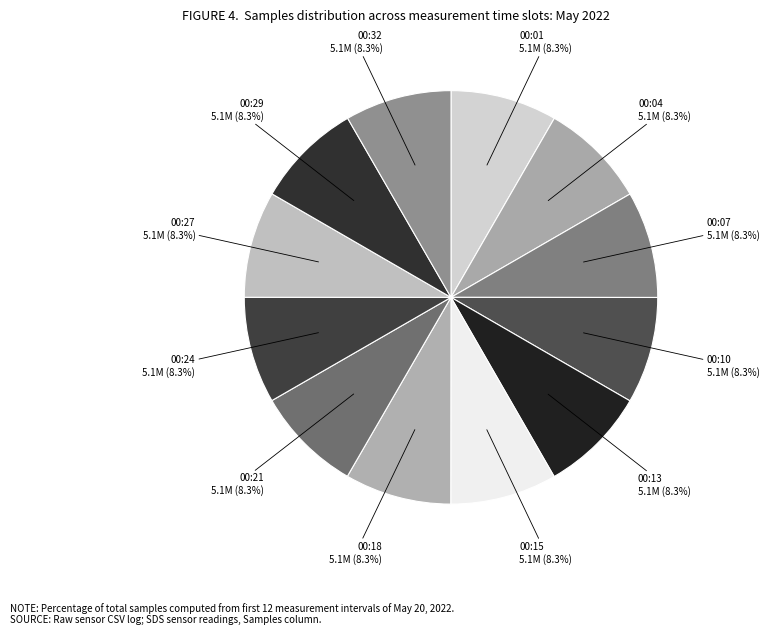

Does 00:32 account for over 50% of the chart?

No